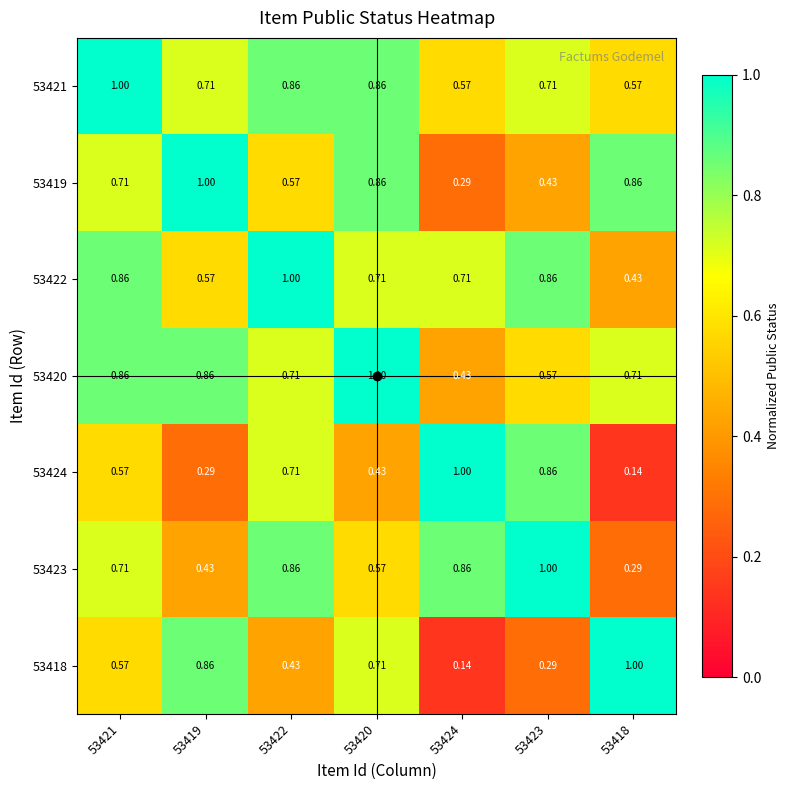

Is the value of 53422 at 53418 greater than the value of 53420 at 53421?

No